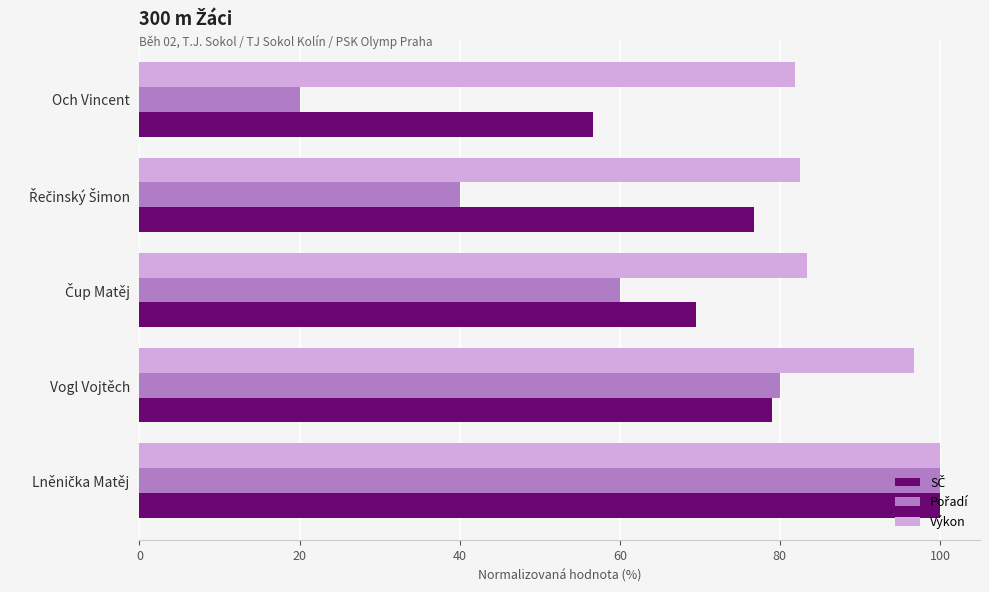

What is the difference between the maximum and minimum values in the Výkon series?

18.1